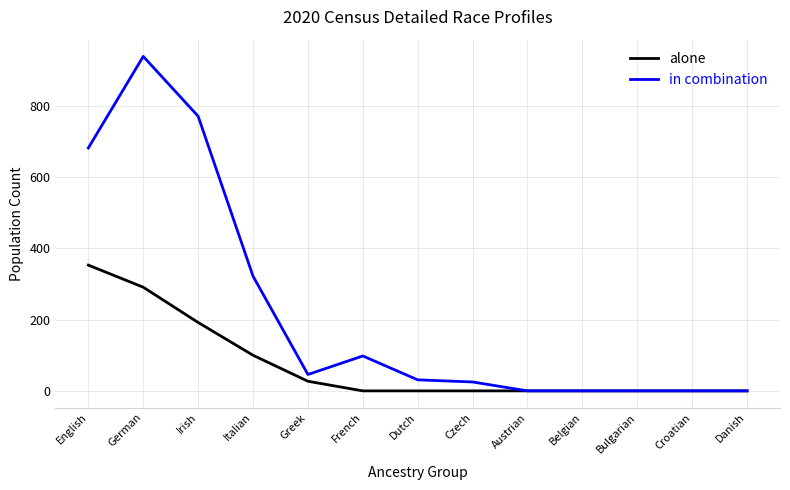

List the series in order of their peak value, lowest first.

alone, in combination